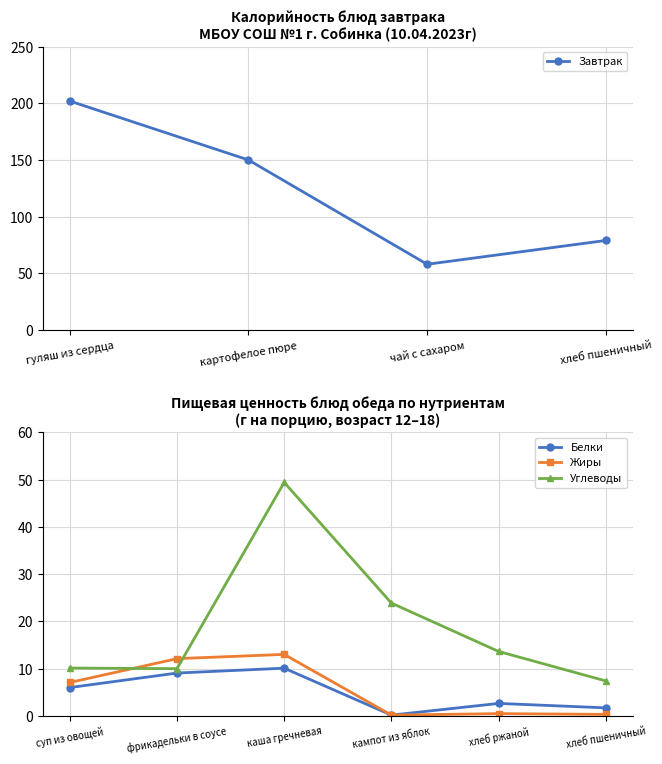

List the labels in order of value, largest first.

гуляш из сердца, картофелое пюре, хлеб пшеничный, чай с сахаром